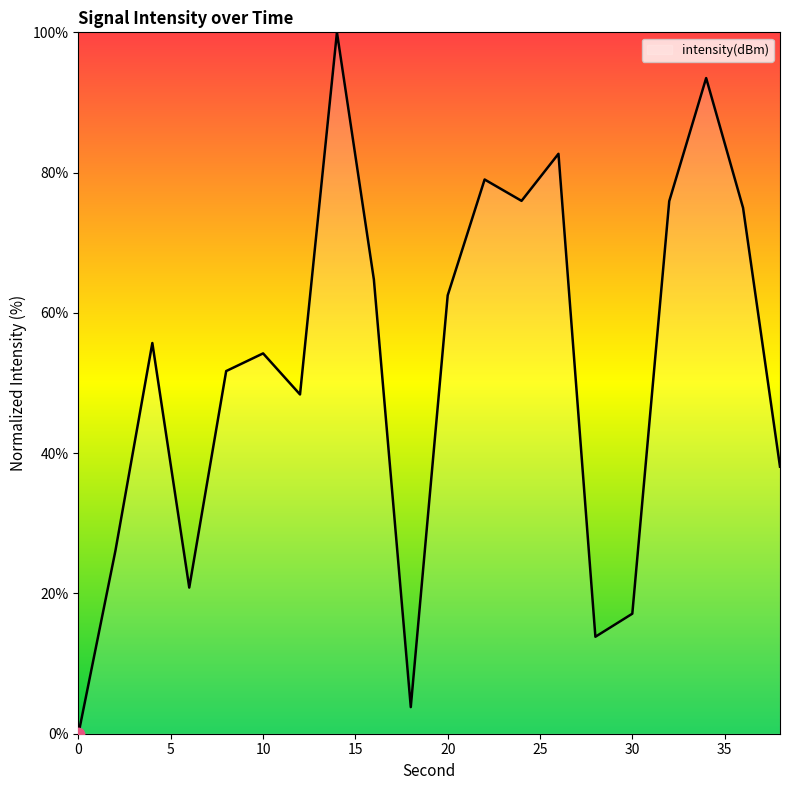

What is the difference between the maximum and minimum values?

100.0